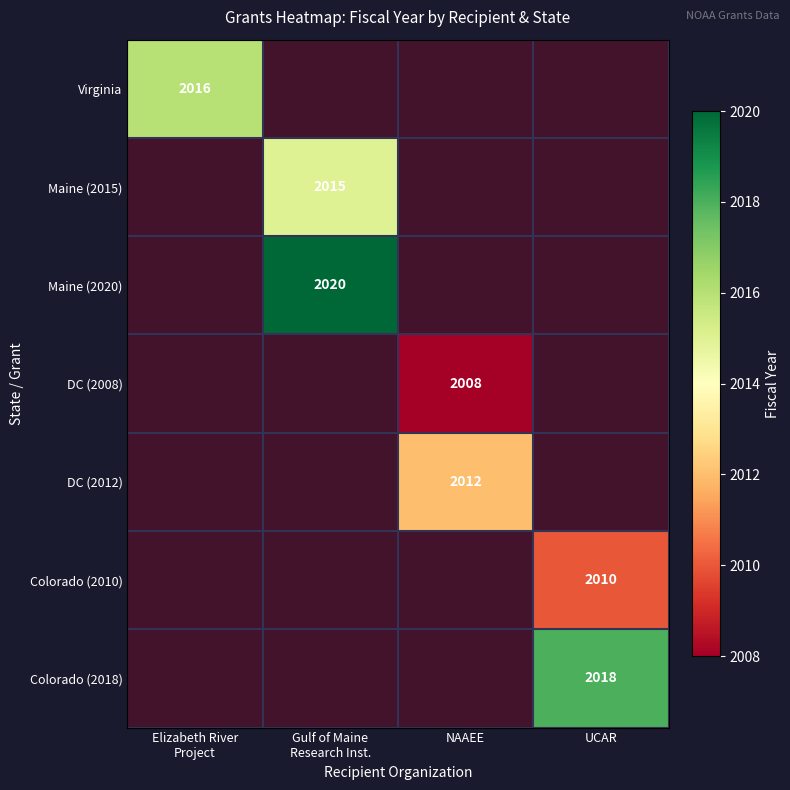

What is the sum of all DC (2012) values?

2012